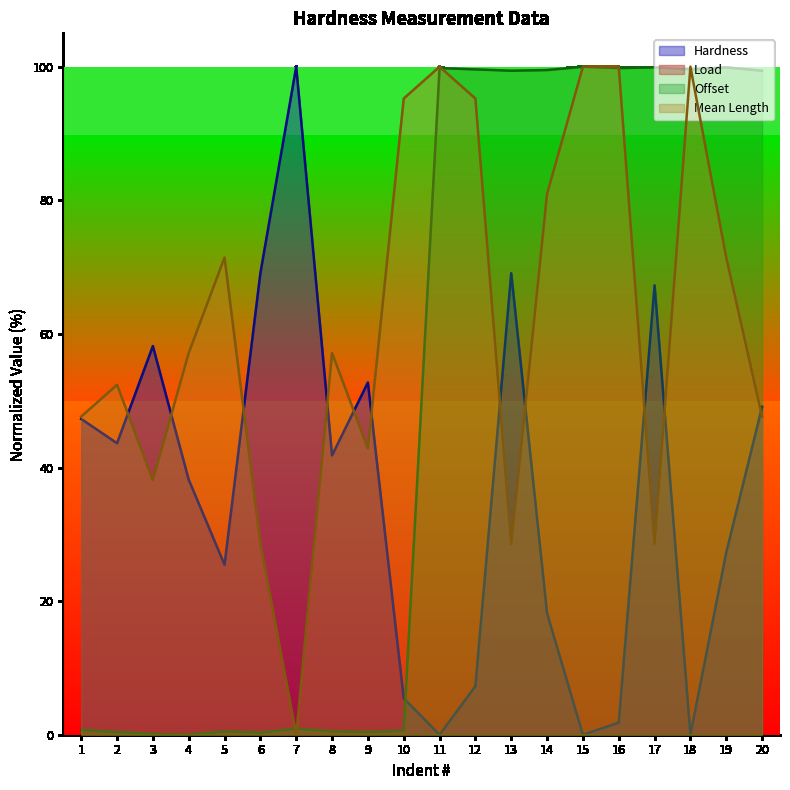

Between 3 and 17, which is larger?

17